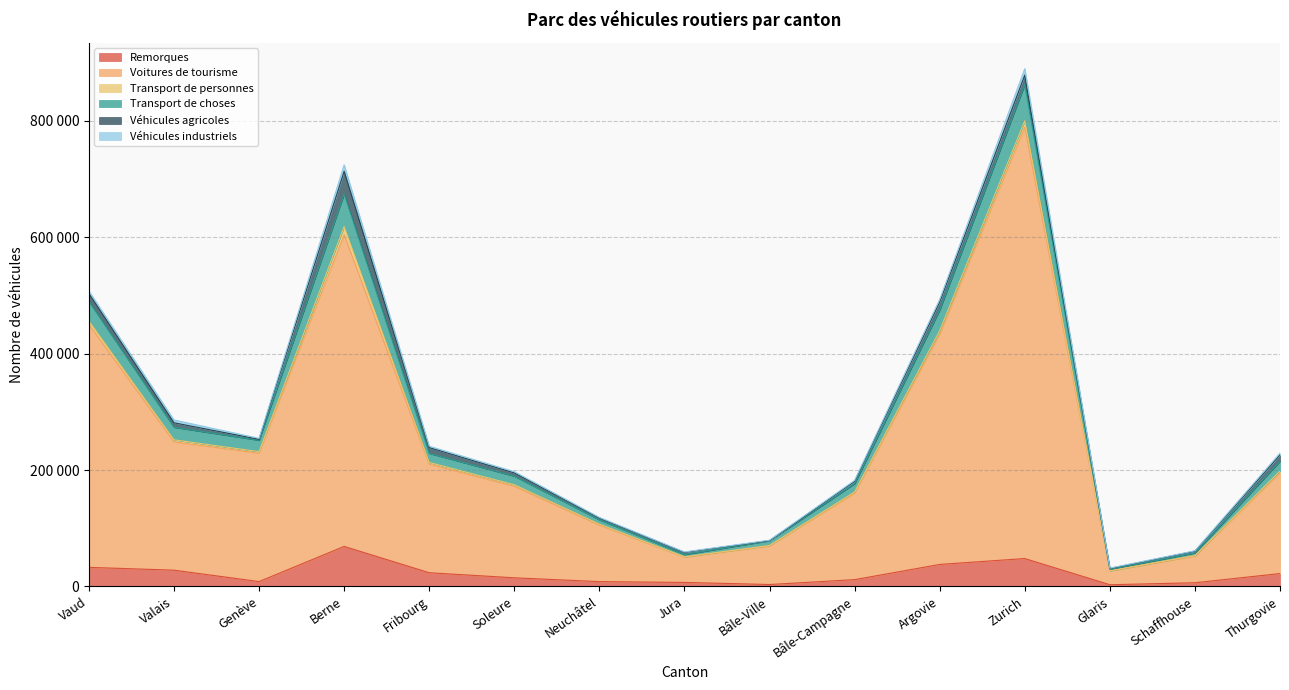

In Remorques, how many points are lower than both neighbors (excluding endpoints)?

3